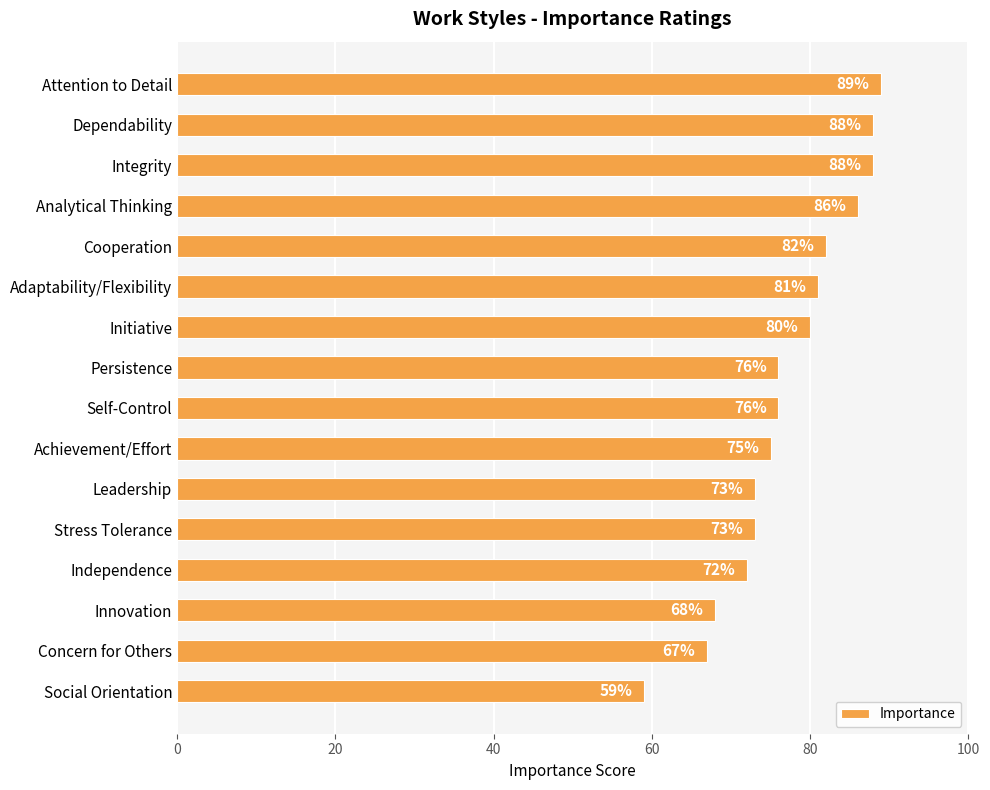

Is it true that the value at Dependability is 88?

True